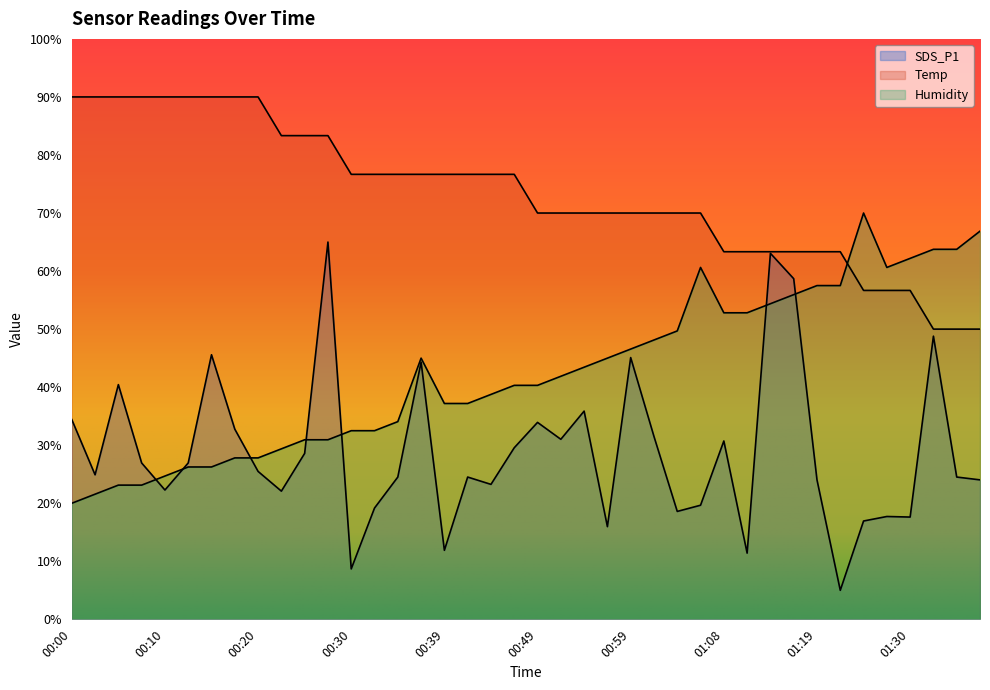

Where is the first local minimum for SDS_P1?

00:03